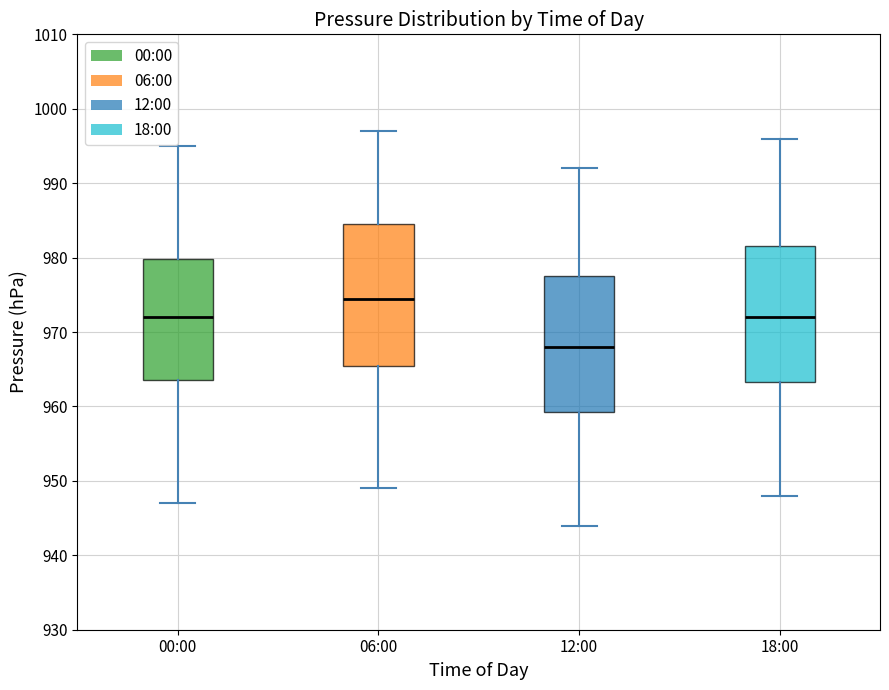

Where does the lower whisker of the box for 06:00 end on the y-axis? The values are not printed on the chart, so give them approximately, as read against the axis.

949